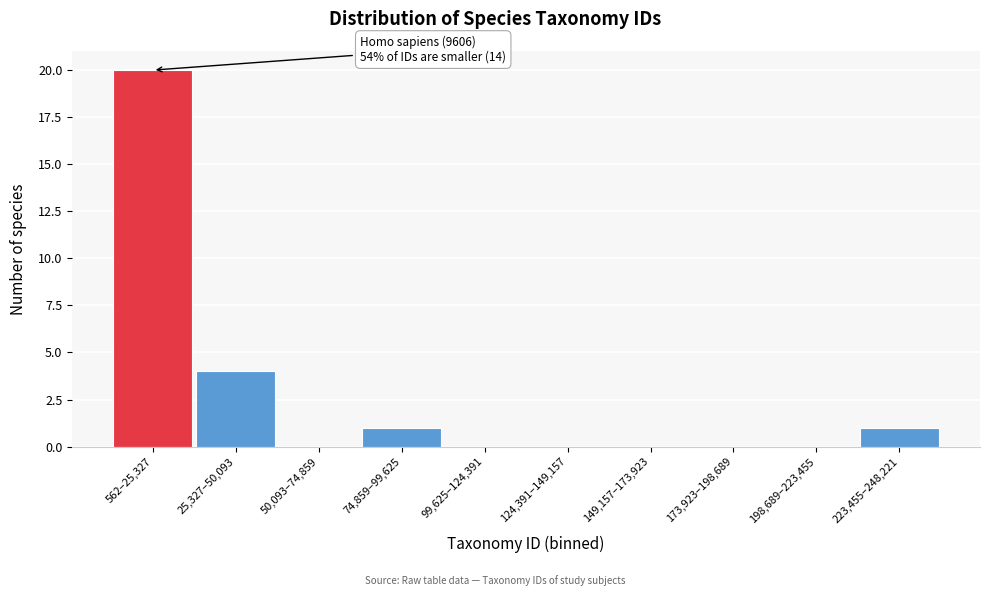

Reading left to right, extract all data points from this chart.

562–25,327=20	25,327–50,093=4	50,093–74,859=0	74,859–99,625=1	99,625–124,391=0	124,391–149,157=0	149,157–173,923=0	173,923–198,689=0	198,689–223,455=0	223,455–248,221=1